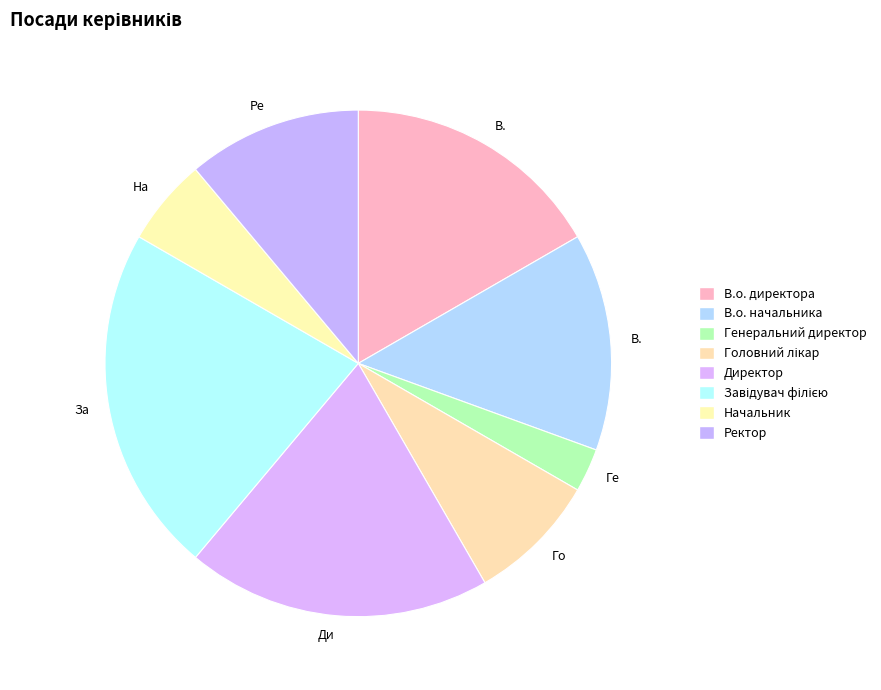

Which slice is the largest?

Завідувач філією